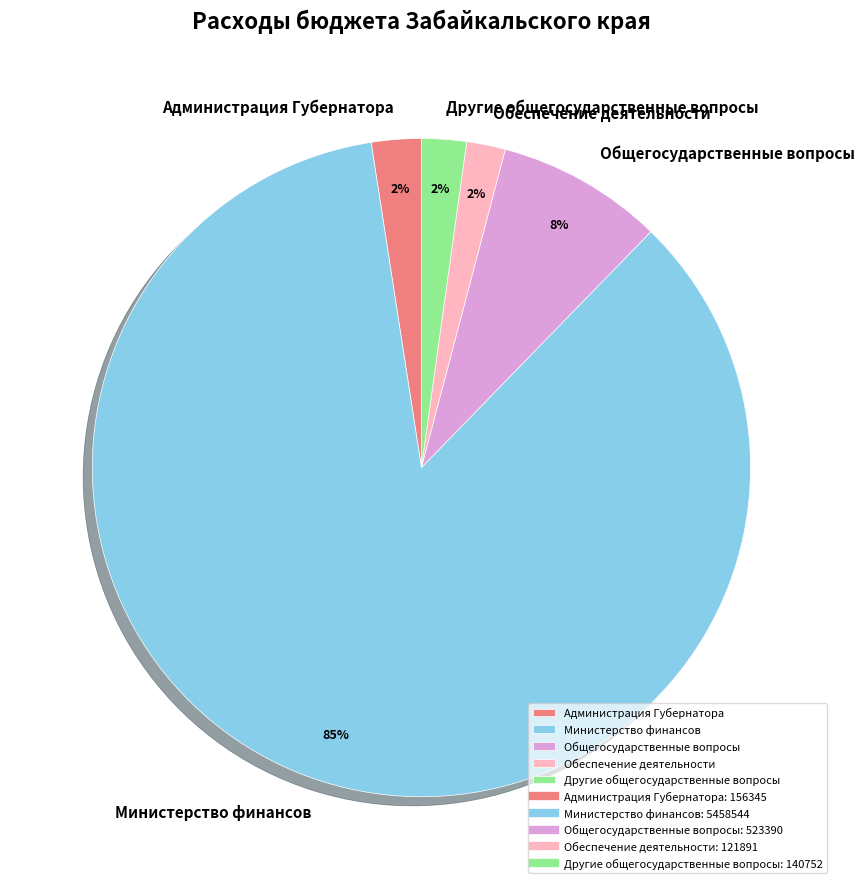

Do Обеспечение деятельности and Администрация Губернатора together represent more than half of the pie?

No